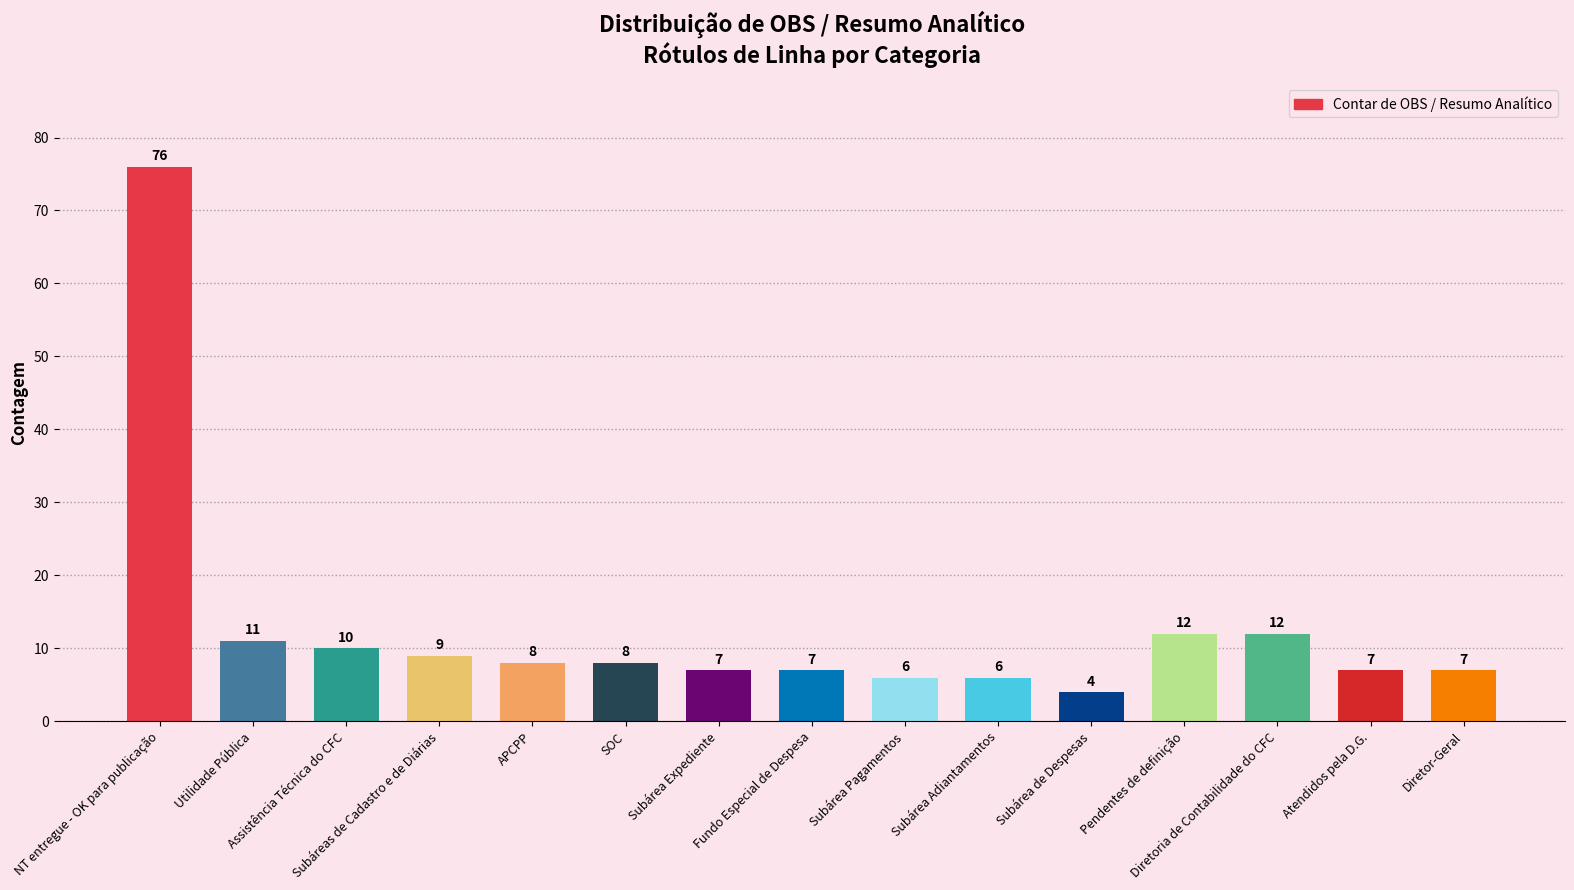

How many bars are there in total?

15